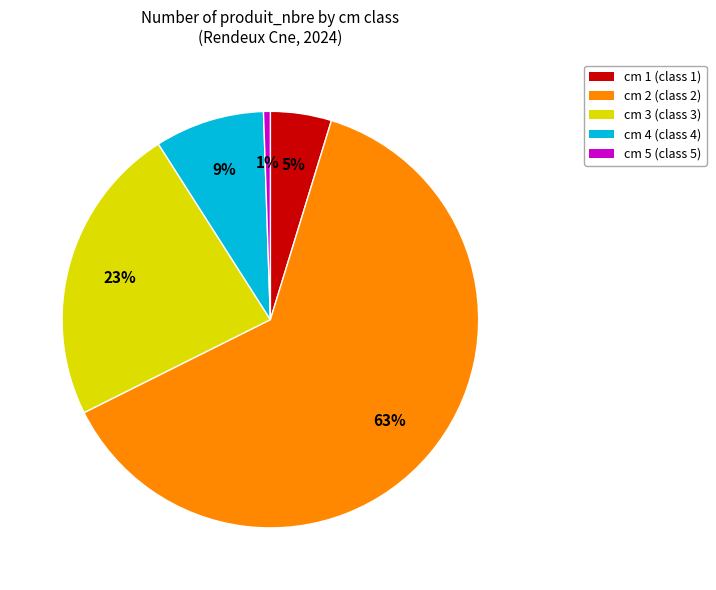

To the nearest percent, what is the average slice percentage?

20%